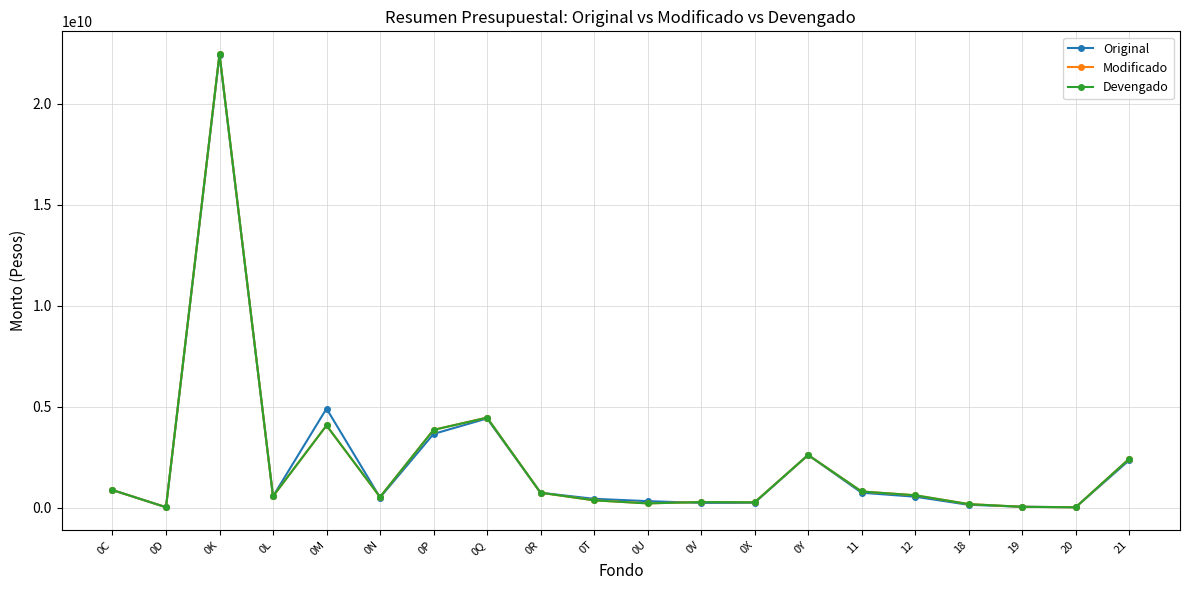

Where is the first local minimum for Modificado?

0D